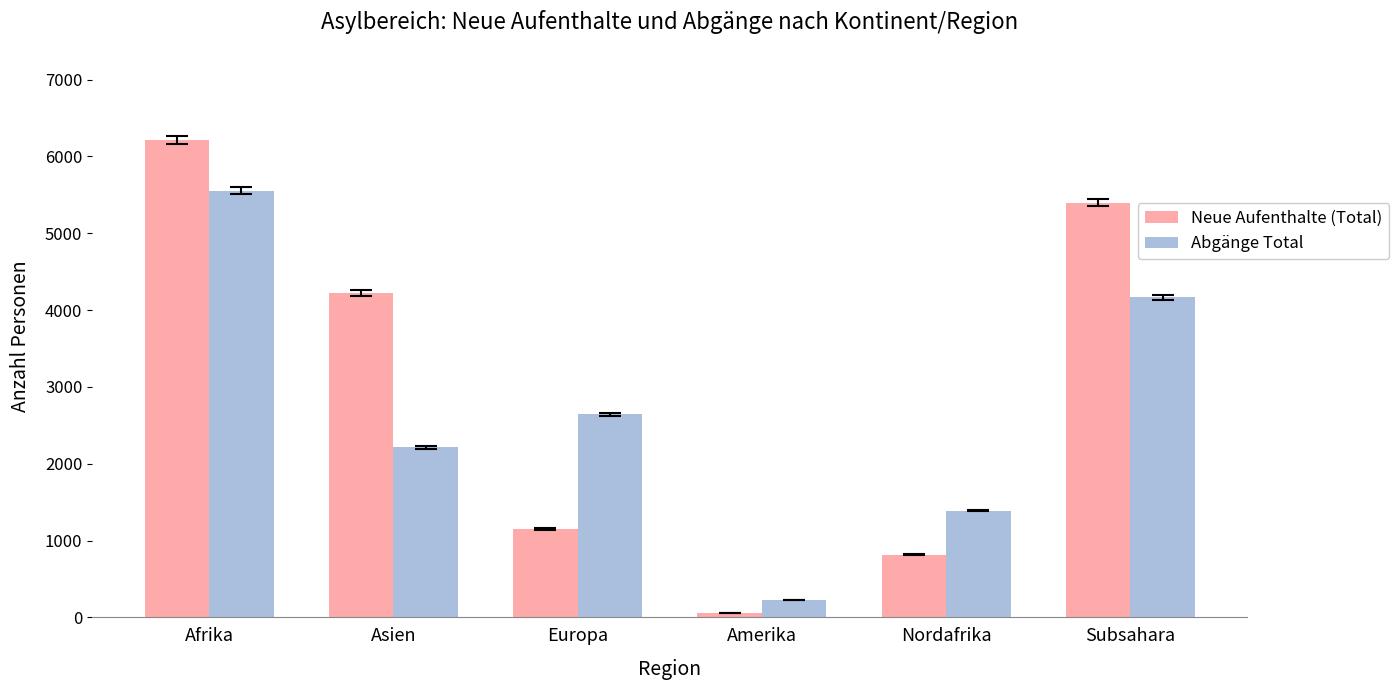

At which label does Neue Aufenthalte (Total) first exceed 4221?

Afrika